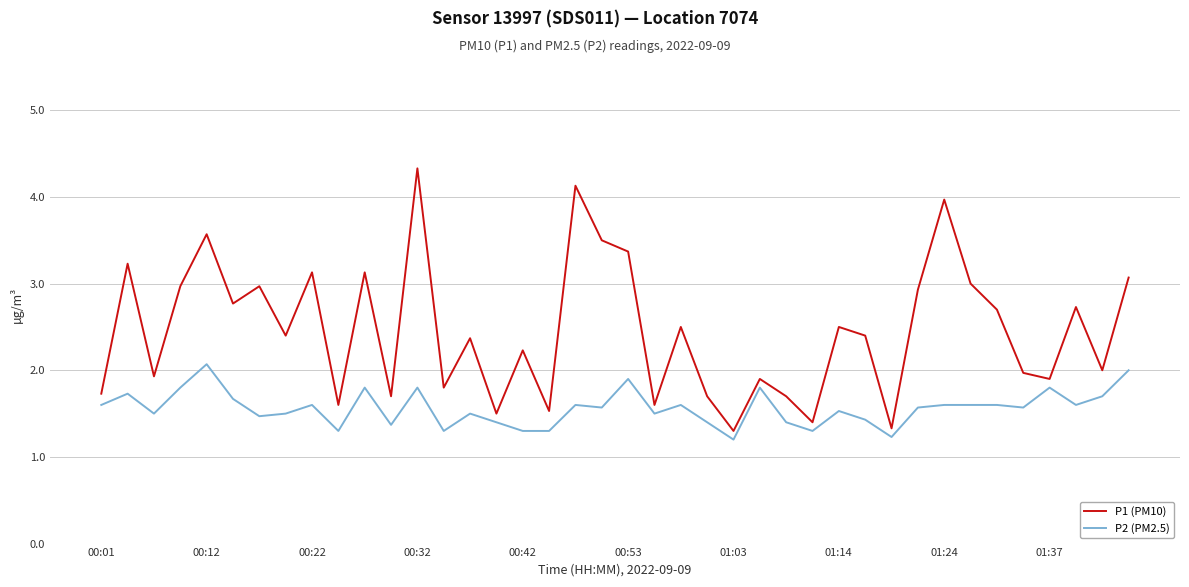

List the series in order of their peak value, highest first.

P1 (PM10), P2 (PM2.5)